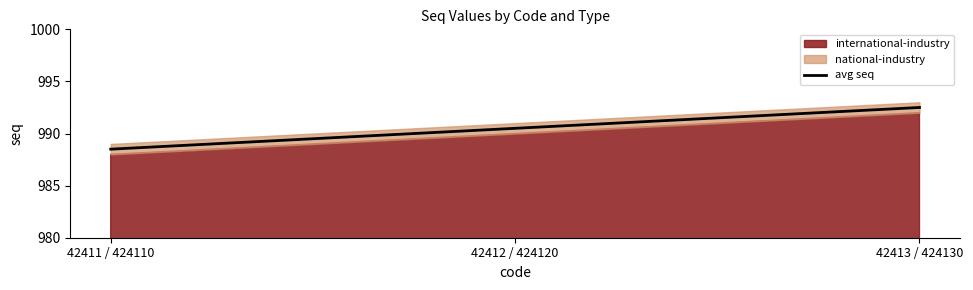

What is the greatest value displayed?

992.5